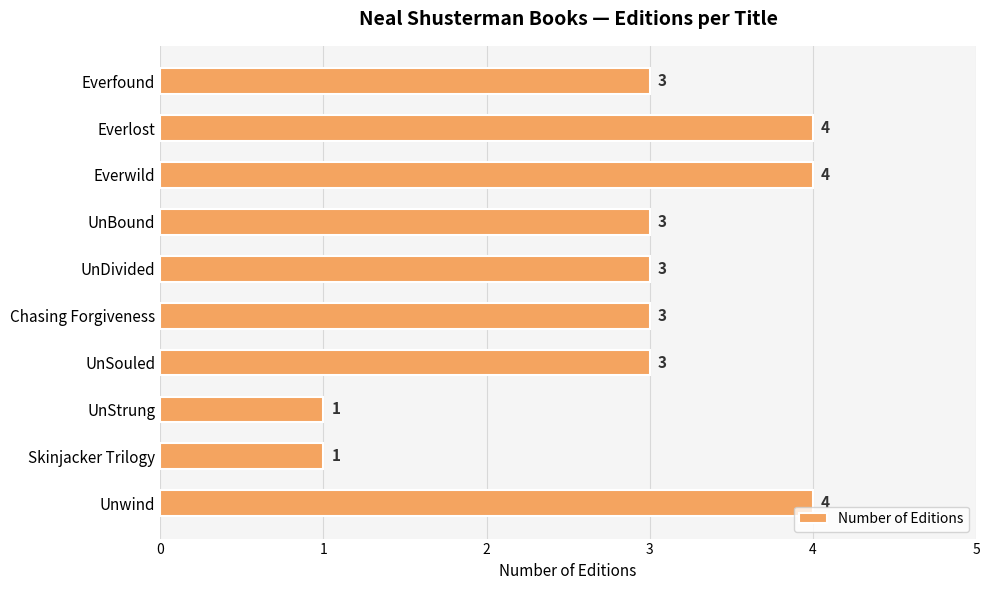

What is the average value?

3